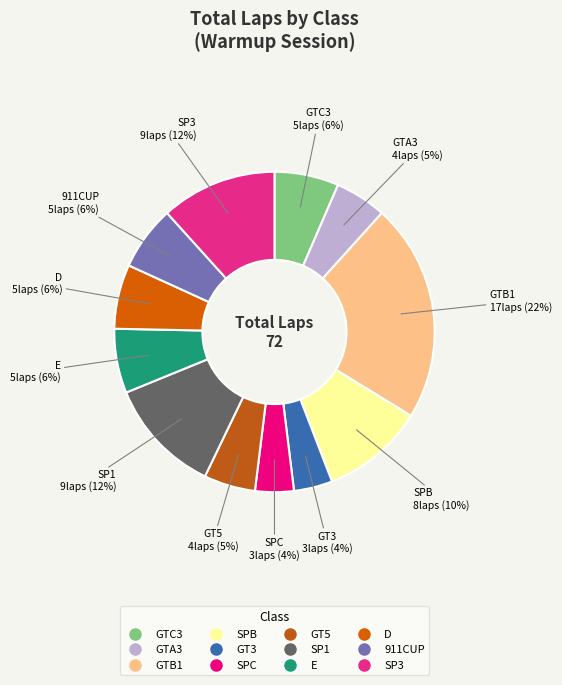

Is it true that SPB is 10% of the pie?

True